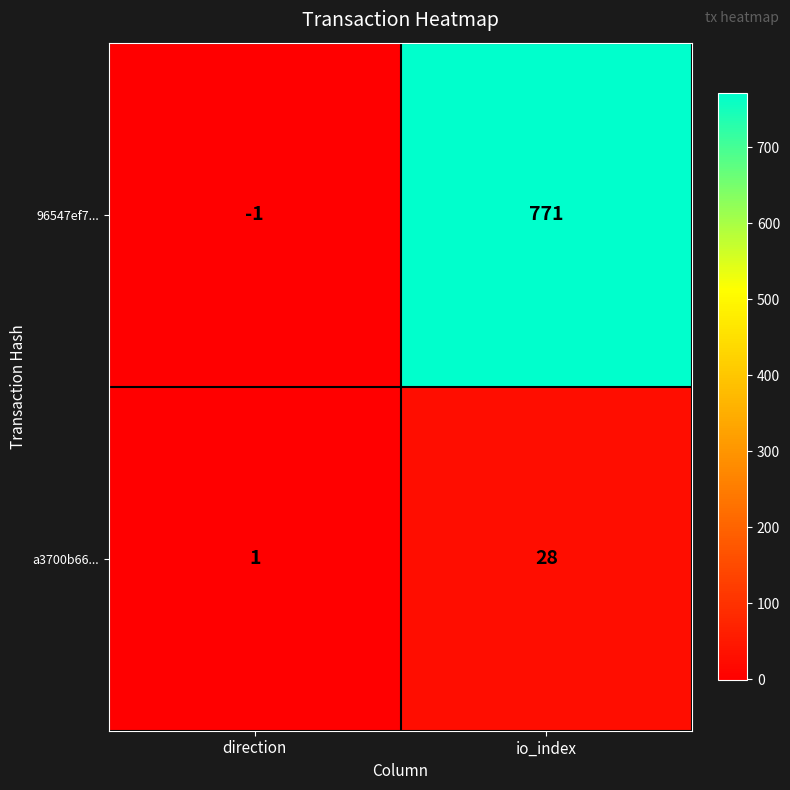

Between direction and io_index, which series saw the biggest shift?

96547ef7...